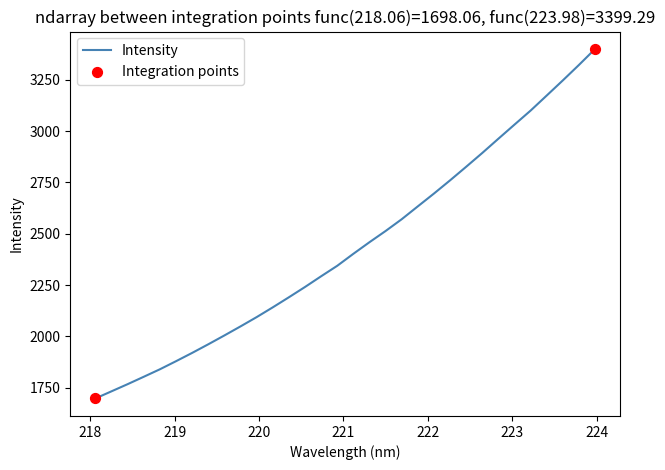

What is the smallest value displayed?

1698.1